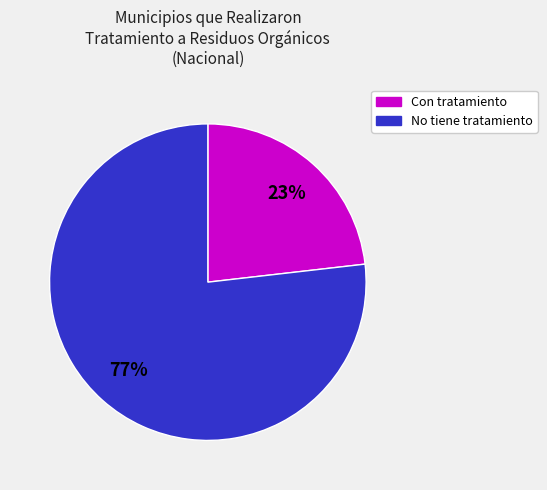

Is there any slice that represents more than half of the pie?

Yes